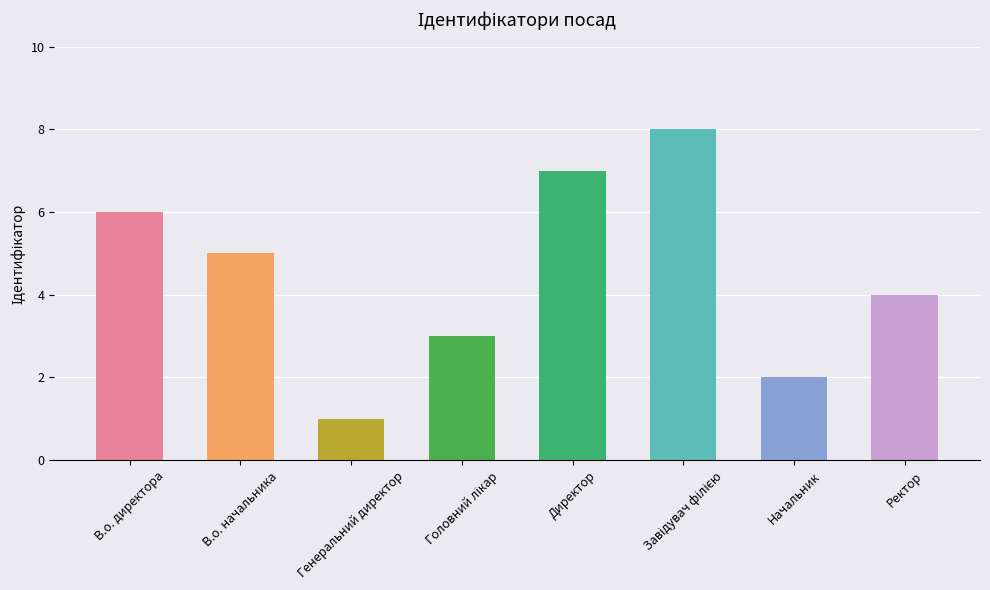

Between Ректор and В.о. начальника, which is larger?

В.о. начальника